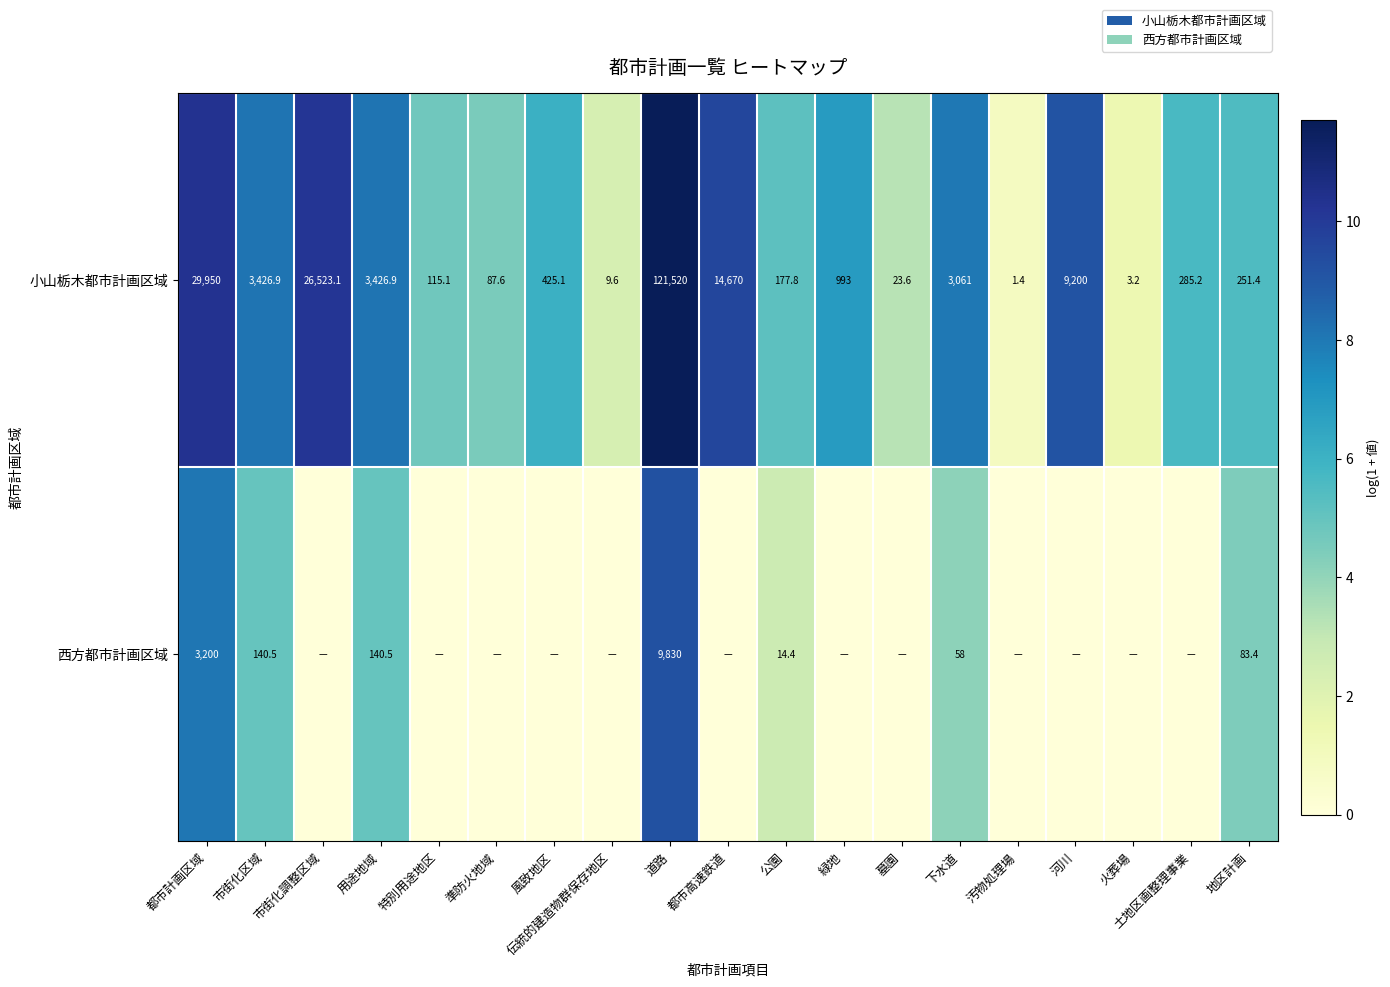

Is the value of 西方都市計画区域 at 地区計画 greater than the value of 小山栃木都市計画区域 at 用途地域?

No